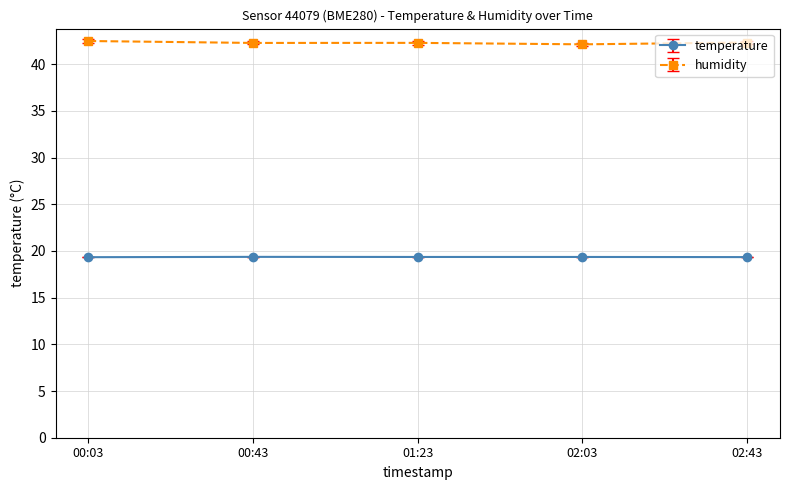

True or false: temperature has more than 2 points higher than both neighbors.

False